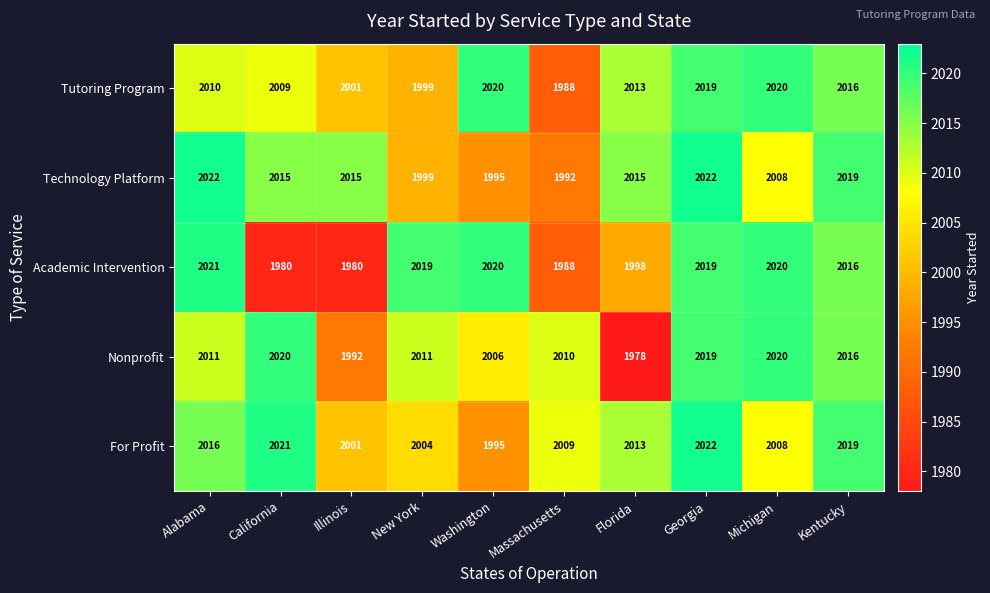

Where is Nonprofit nearest to the value 1999?

Illinois